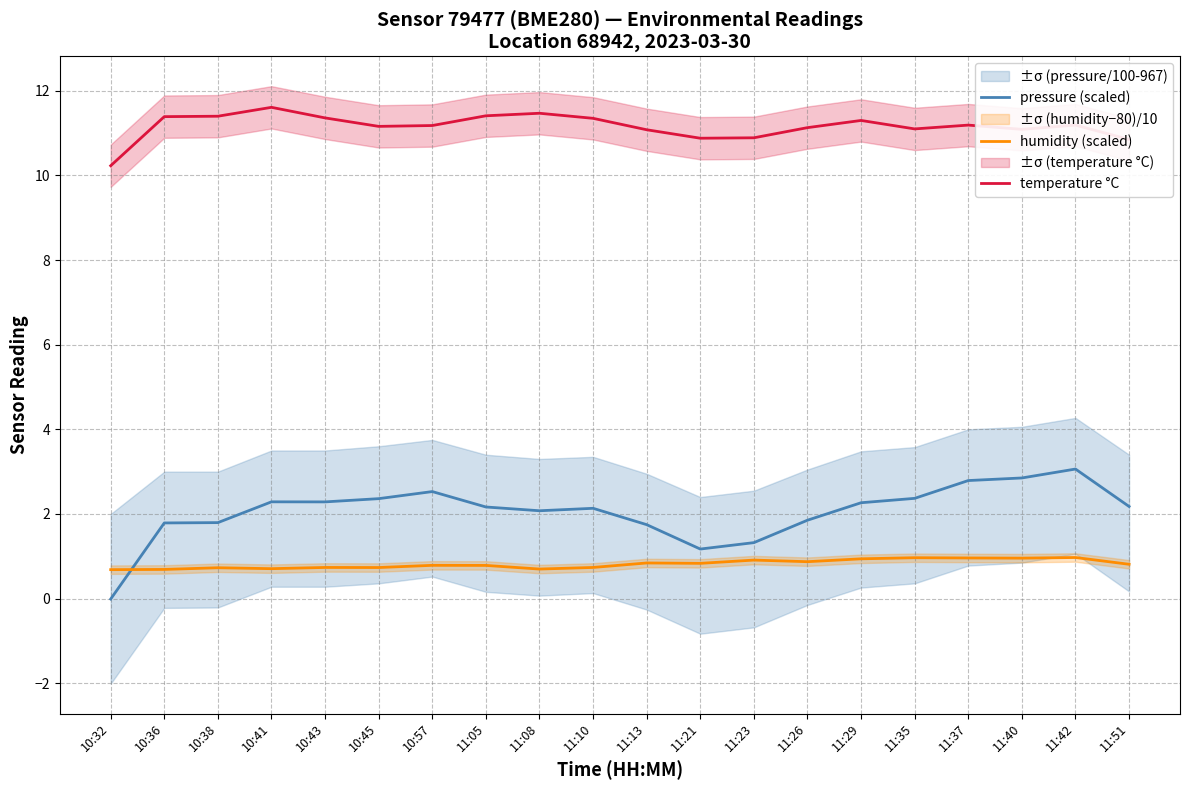

Is it true that temperature °C equals 19.5 at 11:40?

False